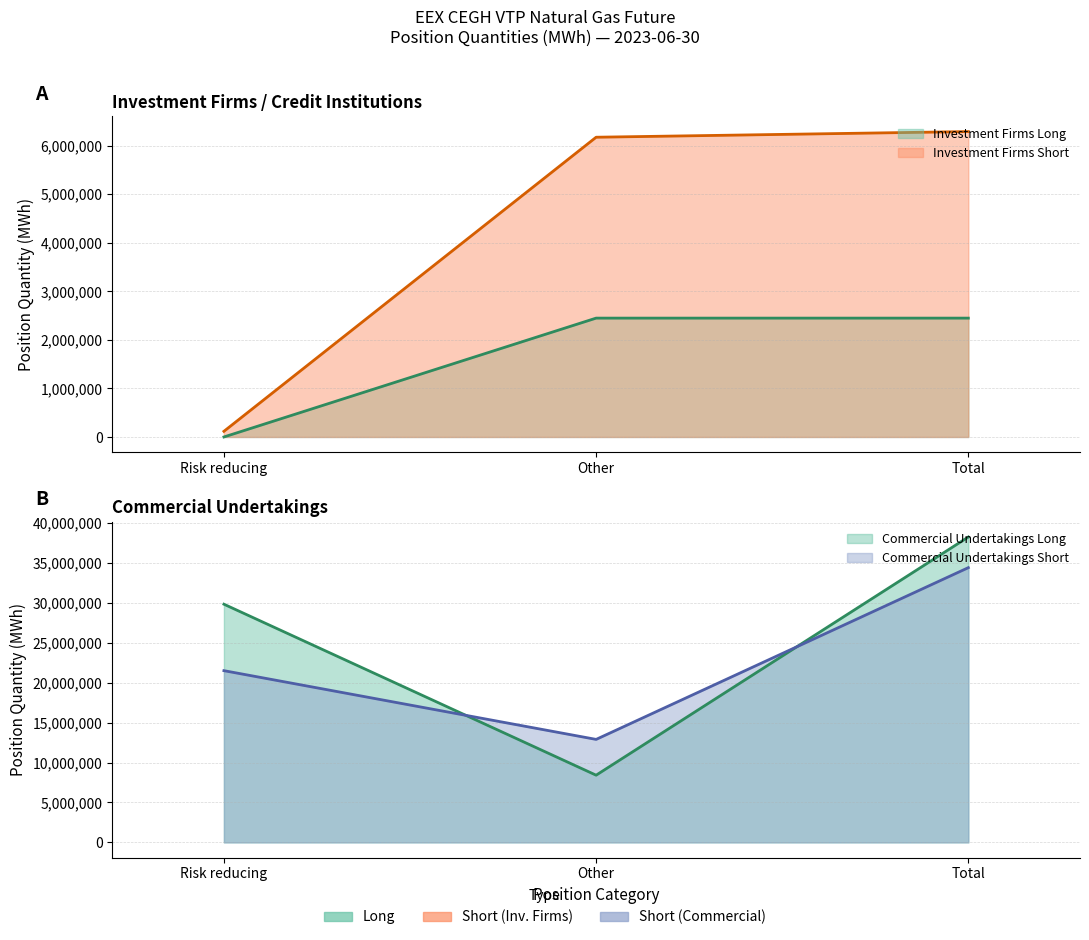

True or false: Short has a value of 116560 at Risk reducing.

True